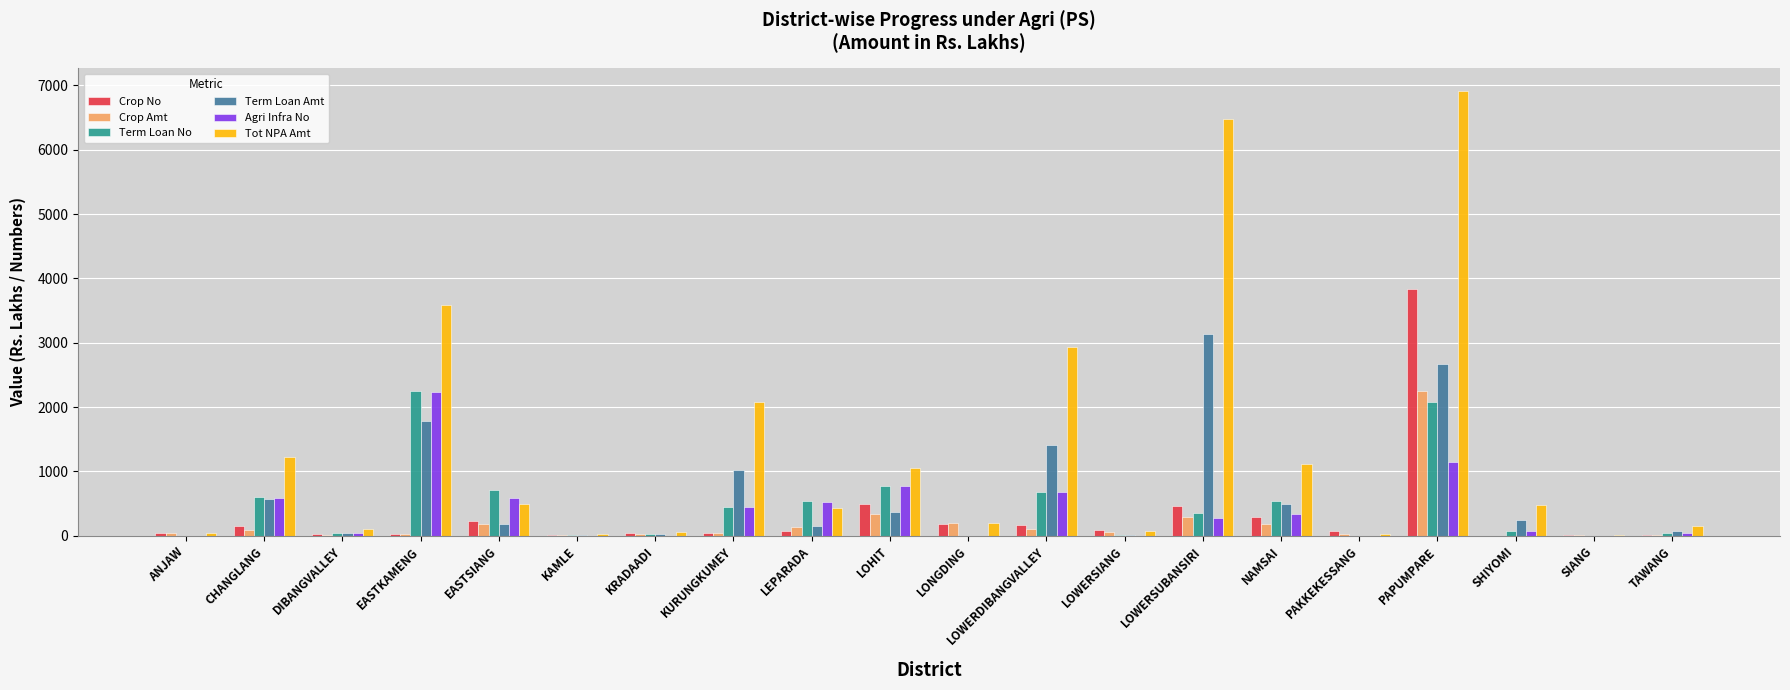

What is the total value across all series at PAPUMPARE?

18886.0